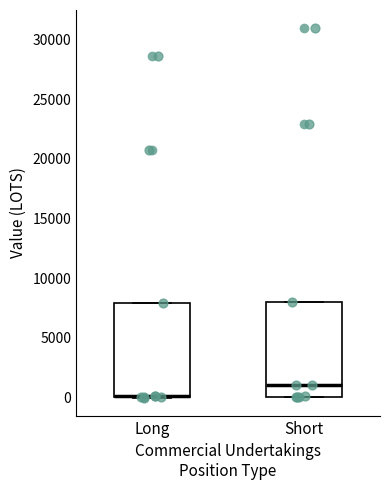

Reading left to right, read every box against the y-axis: the position of its median line, the range the box covers, and the ends of its whiskers. The values are not printed on the chart, so give them approximately, as read against the axis.

Long: median 0 (drawn on the box's lower edge), box 0 to 8000, whiskers 0 to 8000
Short: median 1000, box 0 to 8000, whiskers 0 to 8000